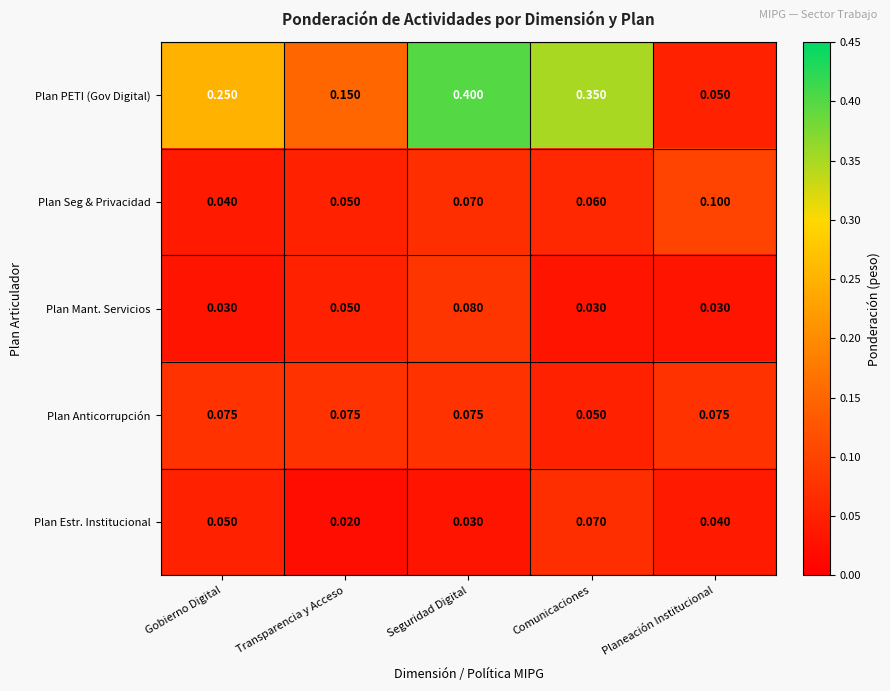

Which series has the largest range (max minus min)?

Plan PETI (Gov Digital)